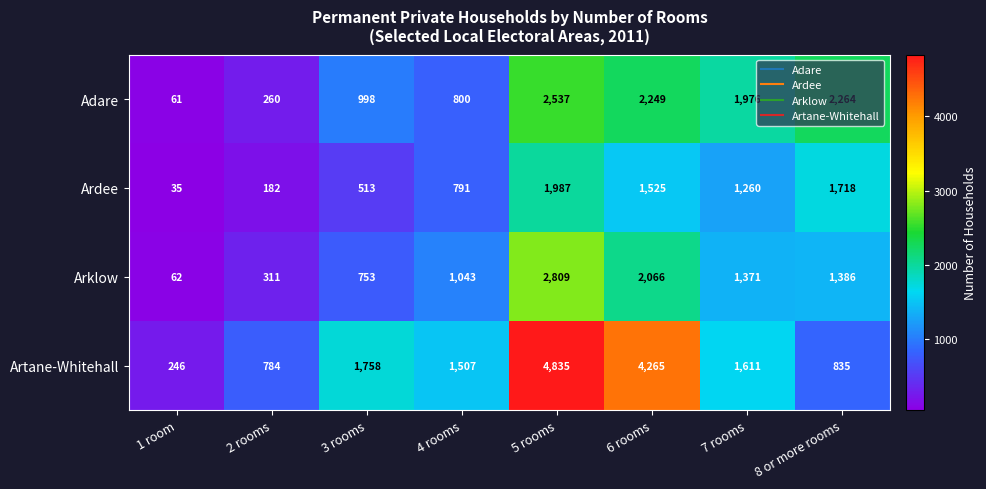

At which category is the sum across all series the highest?

5 rooms